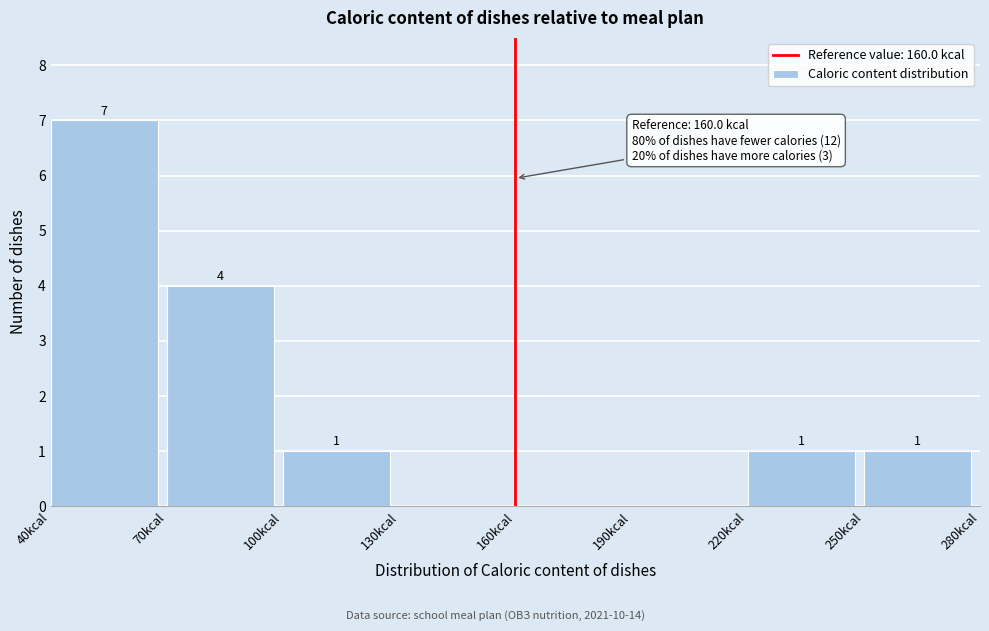

Over which range of the x-axis is the bar tallest?

40 to 70